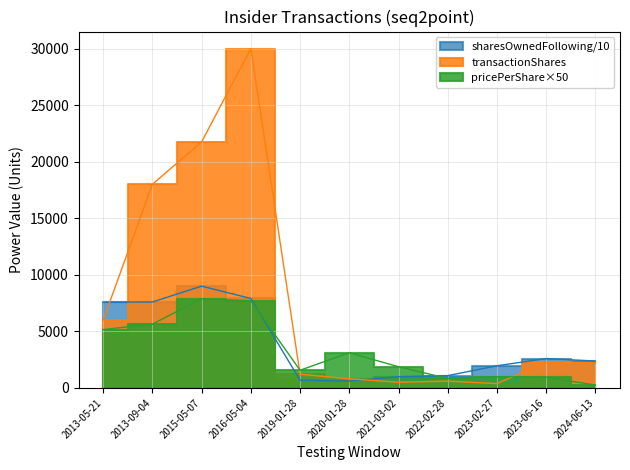

Reading left to right, transcribe all the data shown in this chart.

transactionShares: 6000.0	18000.0	21750.0	30000.0	1210.0	807.0	505.0	602.0	384.0	2283.0	2231.0
transactionPricePerShare: 5164.0	5638.2	7893.6	7706.1	1565.5	3110.0	1875.0	835.0	999.5	945.5	256.0
sharesOwnedFollowingTransaction: 7580.7	7598.4	8996.7	7909.3	681.2	600.5	994.5	1087.7	1957.3	2599.0	2375.9